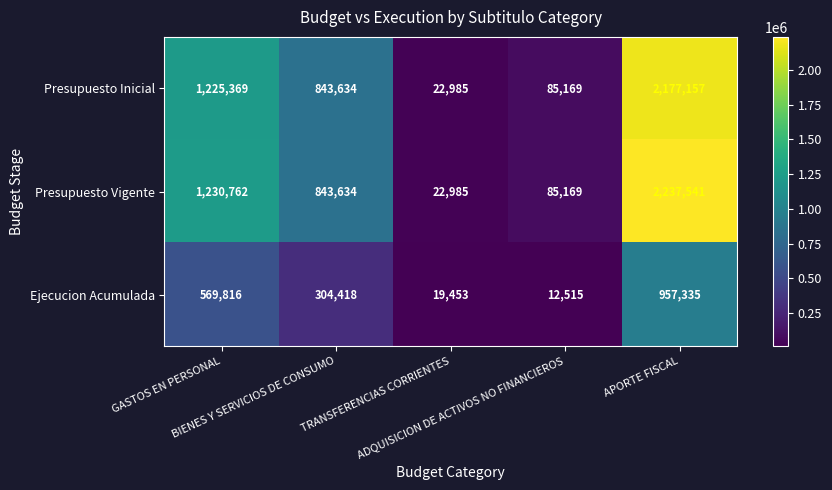

What is the total value across all series at ADQUISICION DE ACTIVOS NO FINANCIEROS?

182853